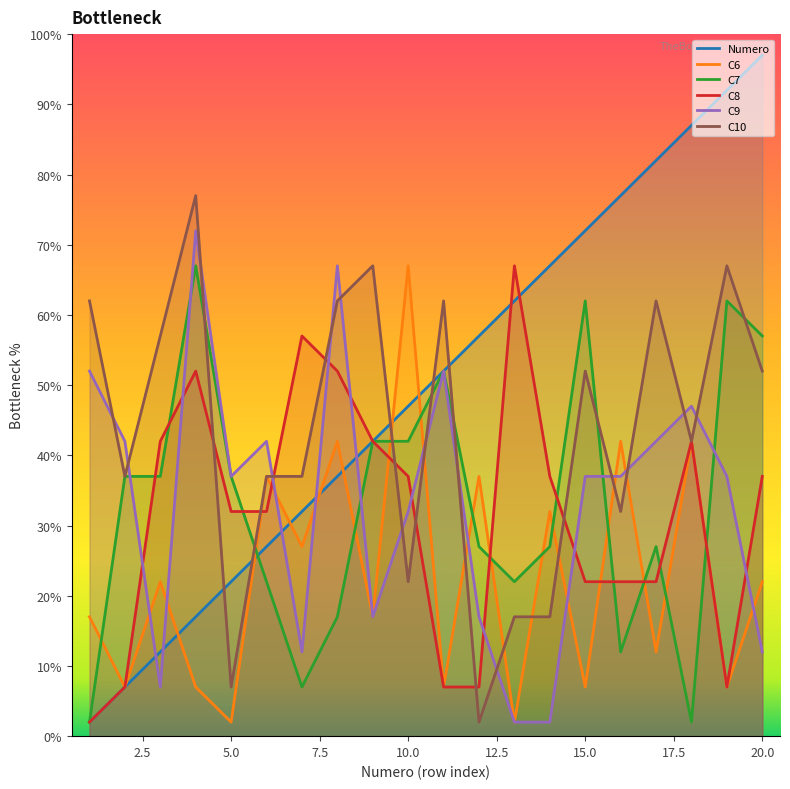

How many interior local peaks does the C8 series have?

4